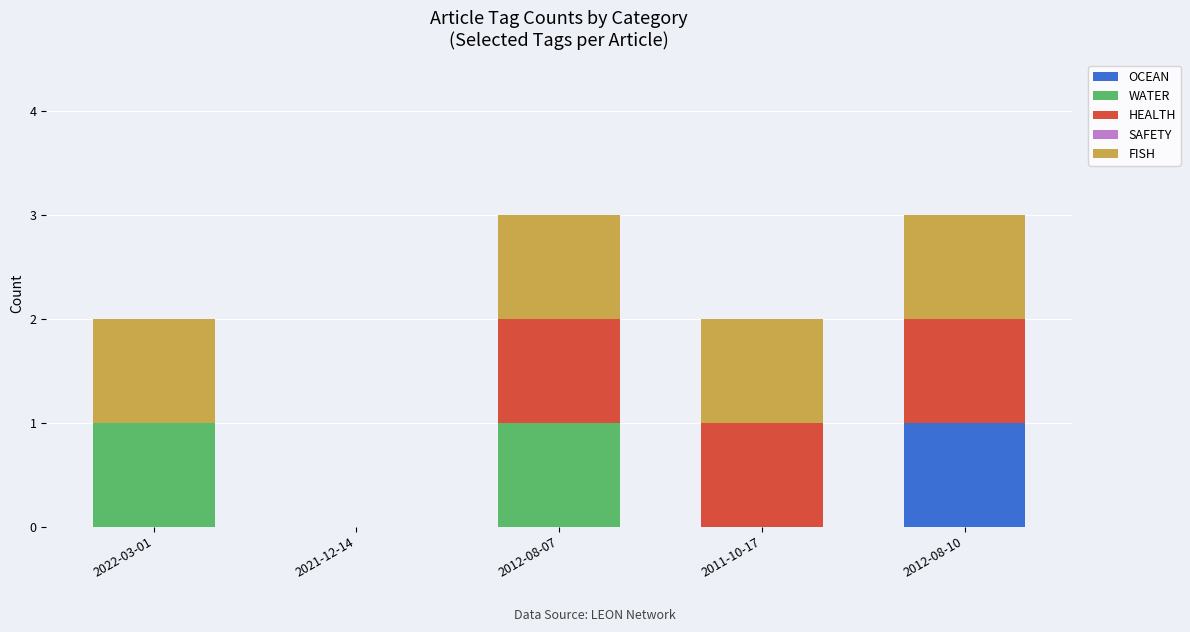

What is the total value across all series at 2012-08-10?

3